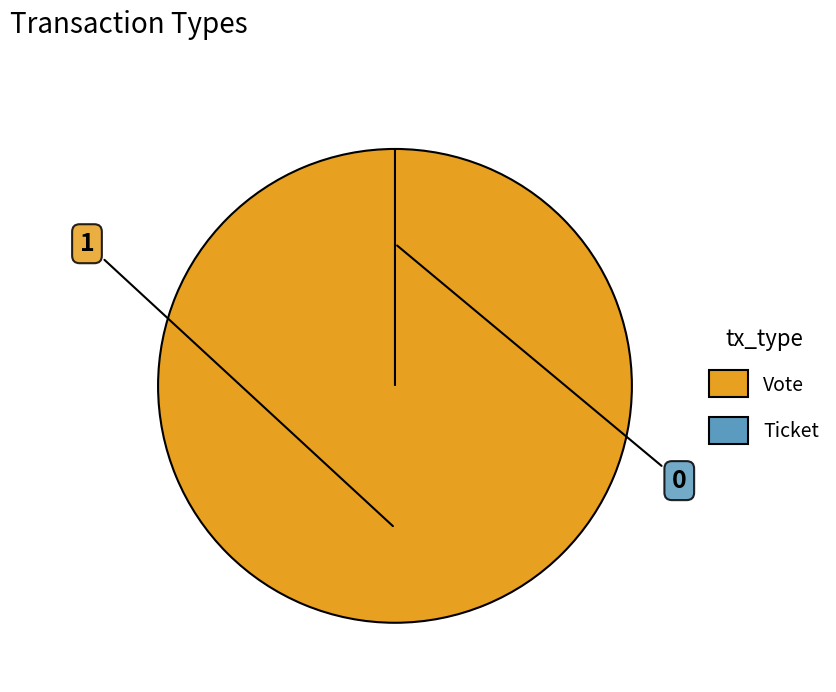

Does any single category account for the majority?

Yes